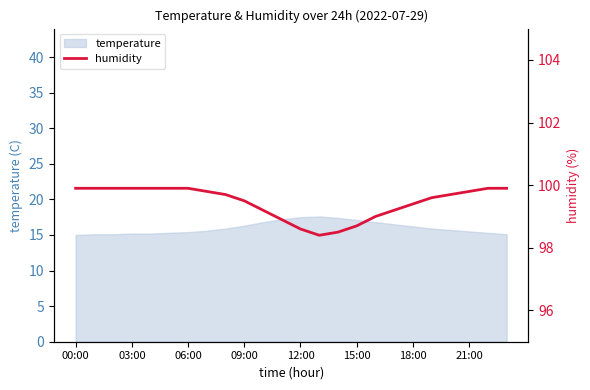

Between 20 and 11, which is larger?

20